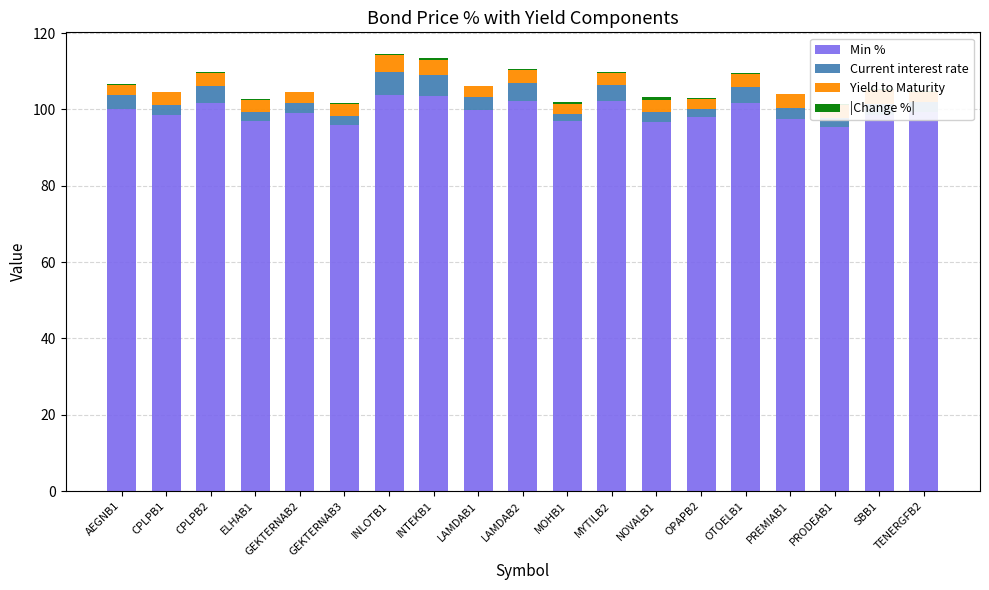

What is the sum of all Min % values?

1888.3